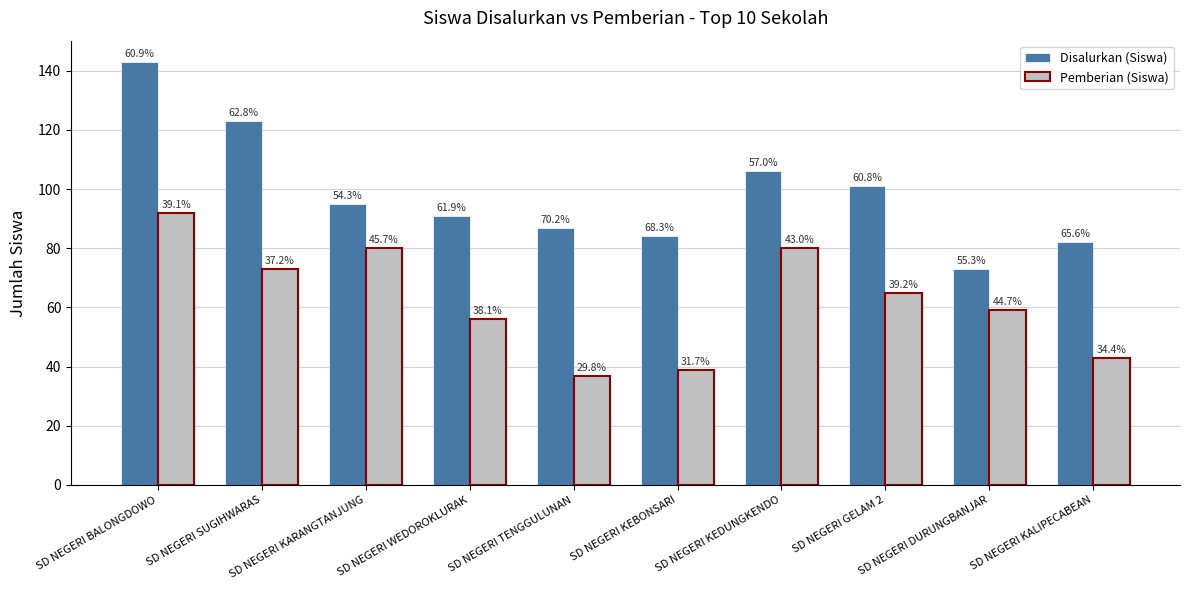

What is the label of the 9th bar from the right?

SD NEGERI SUGIHWARAS